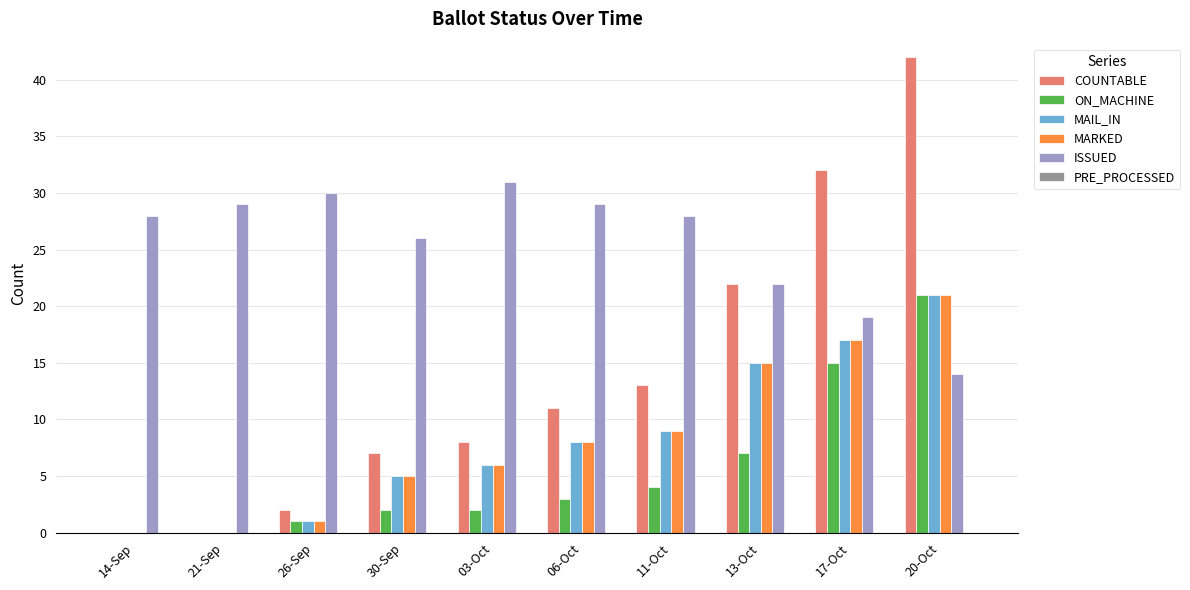

The value of COUNTABLE at 21-Sep is 21. True or false?

False